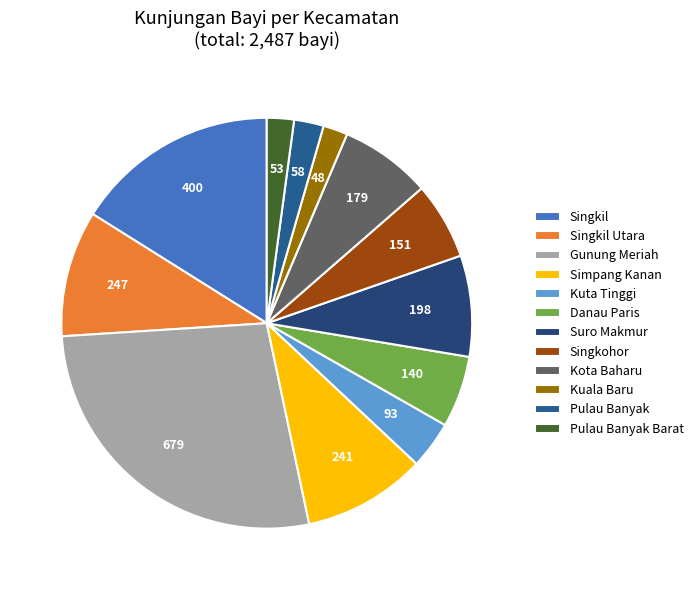

To the nearest percent, what is the difference between the largest and smallest slice percentages?

25%